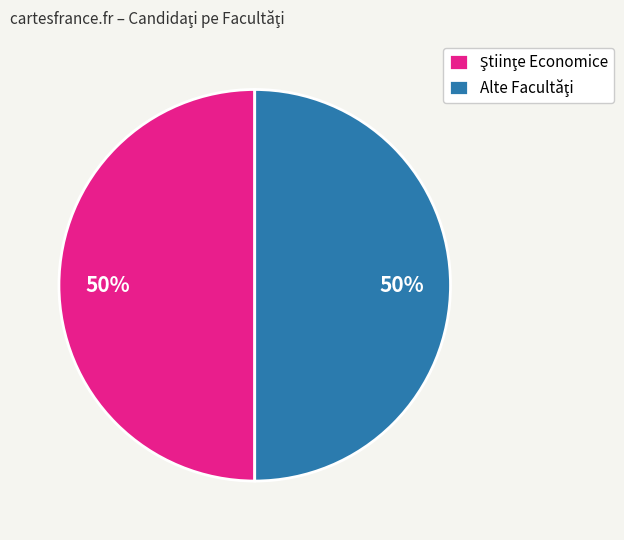

To the nearest percent, what is the average slice percentage?

50%